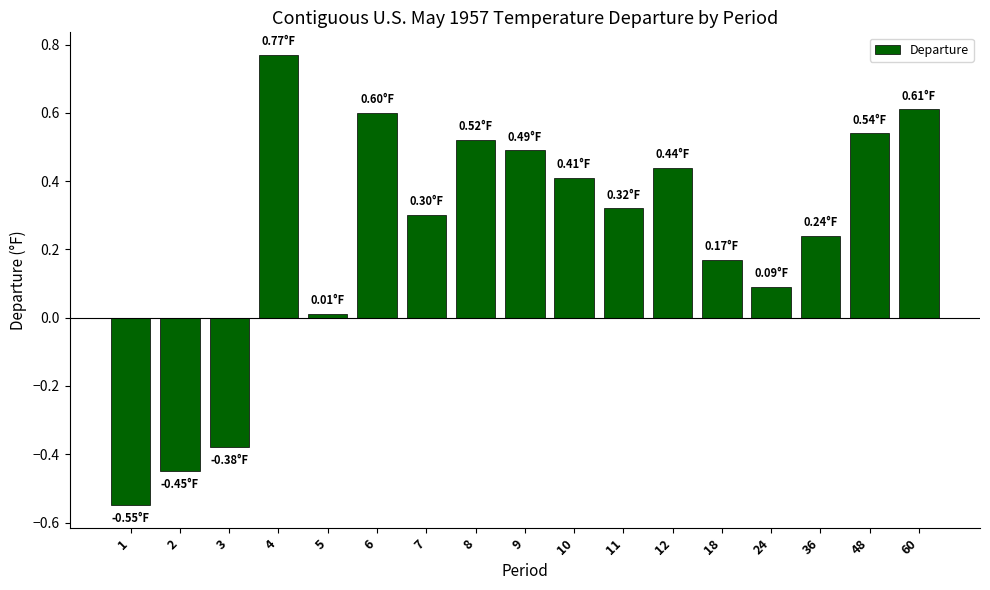

Which has a higher value, 60 or 18?

60